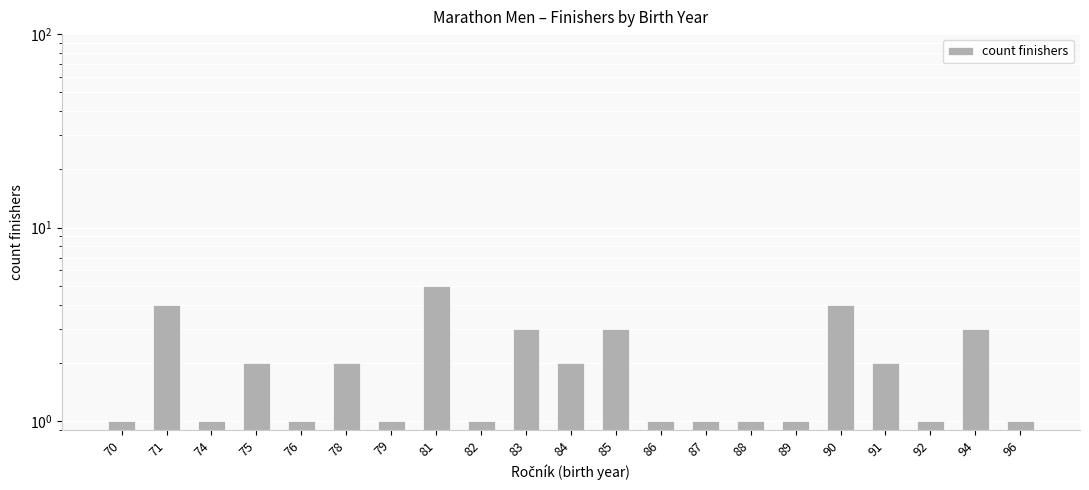

What is the change in value from 84 to 90?

+2